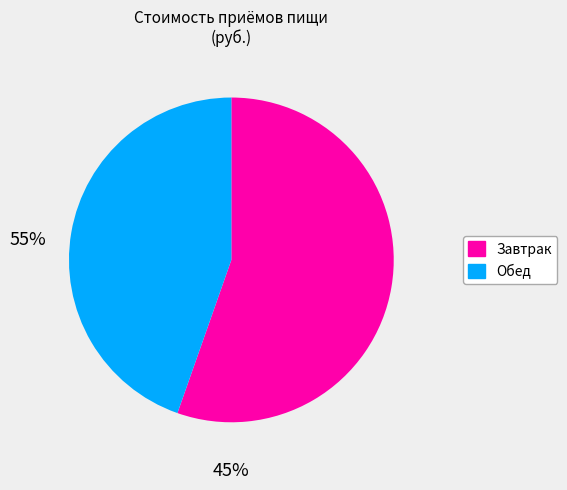

Count the number of slices in the pie.

2